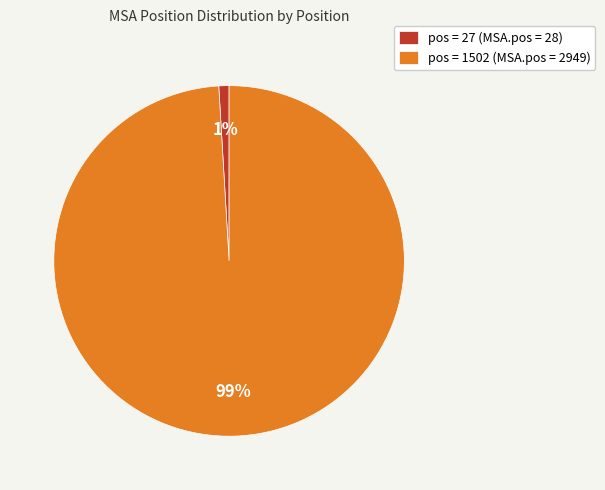

Rank the categories by value from highest to lowest.

pos = 1502 (MSA.pos = 2949), pos = 27 (MSA.pos = 28)